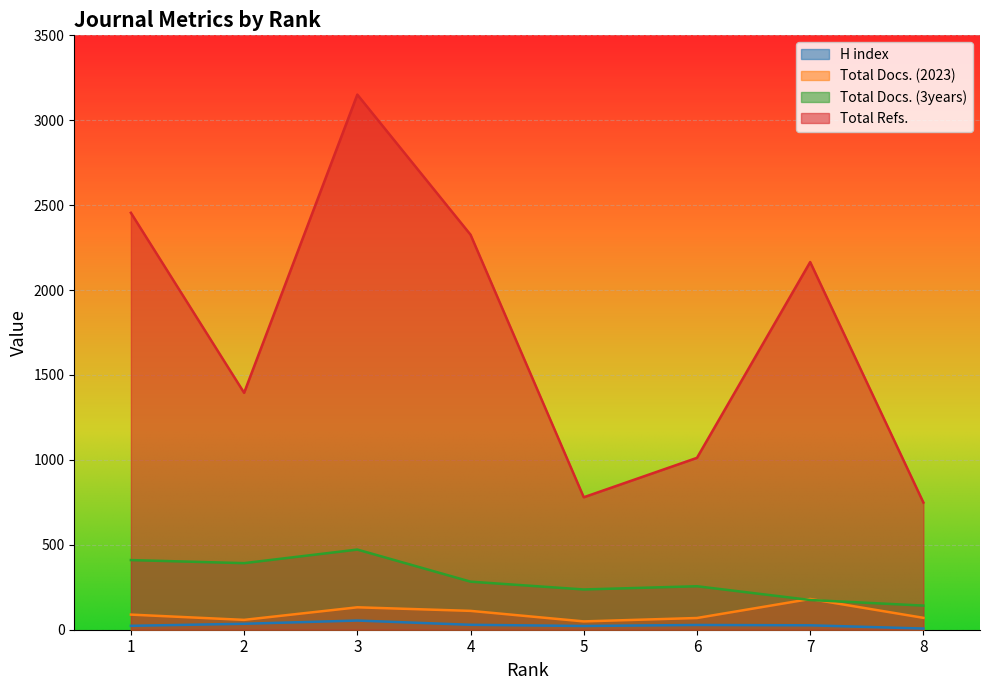

What value does the Total Docs. (3years) series have at 8, to the nearest 5?

140